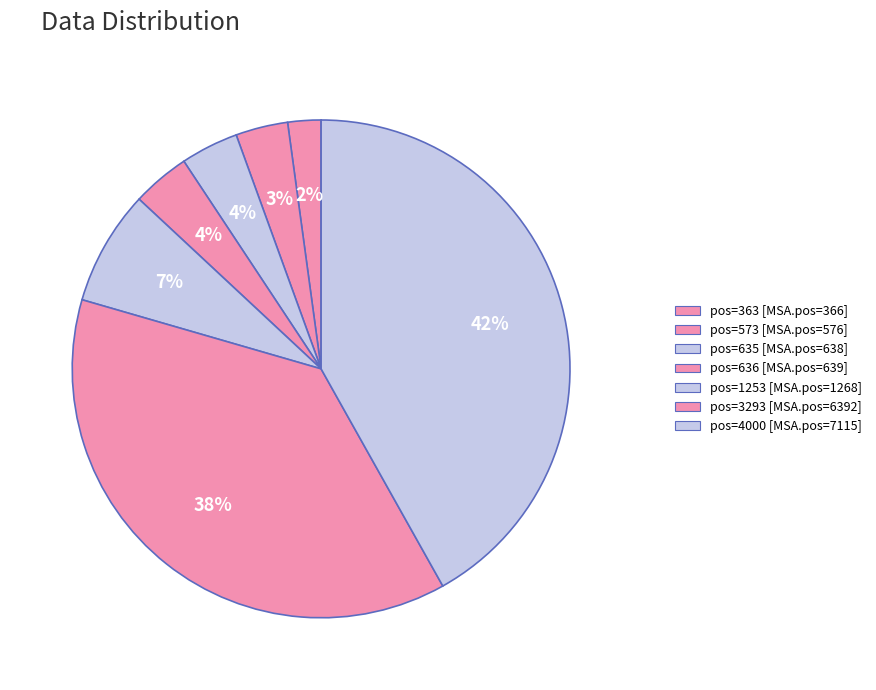

Count the number of slices in the pie.

7